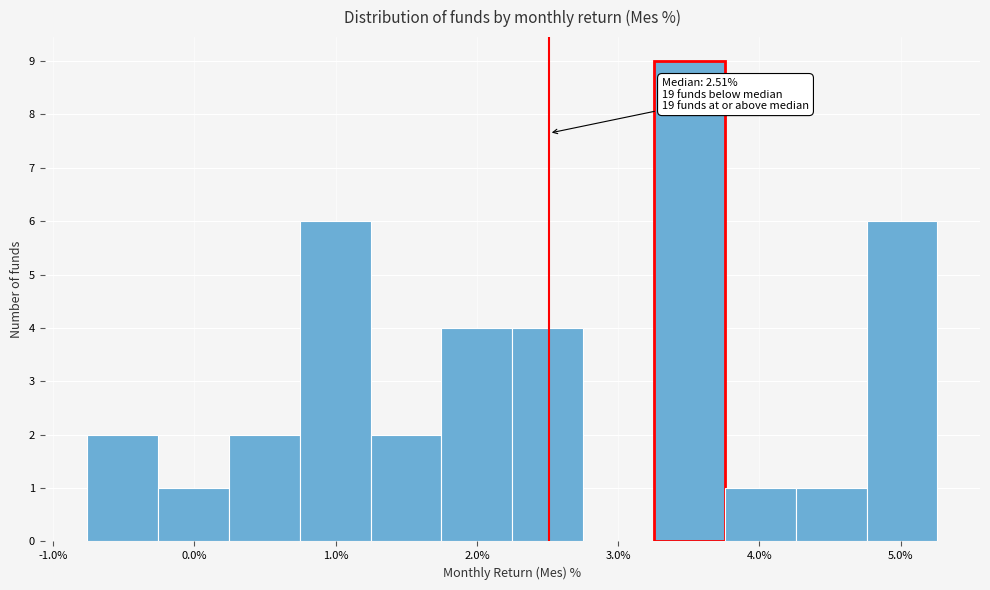

Which range on the x-axis has the tallest bar?

3.3 to 3.8